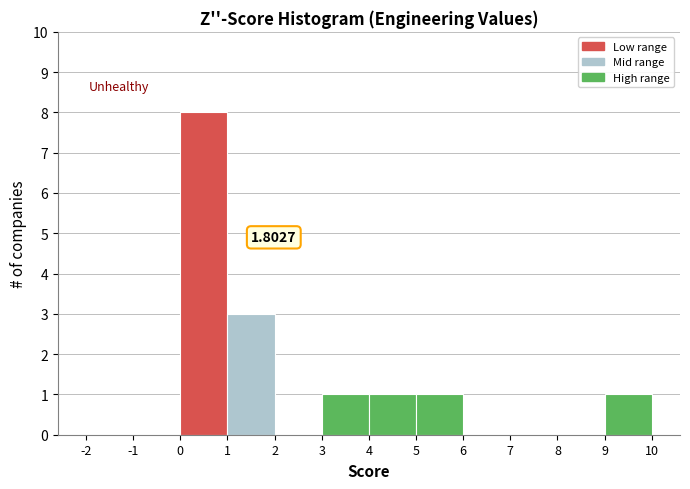

Which range on the x-axis has the tallest bar?

0 to 1